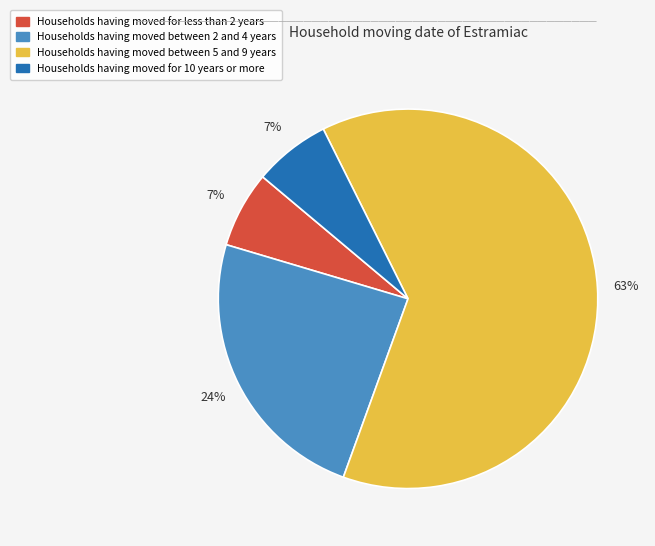

To the nearest percent, what is the average slice percentage?

25%